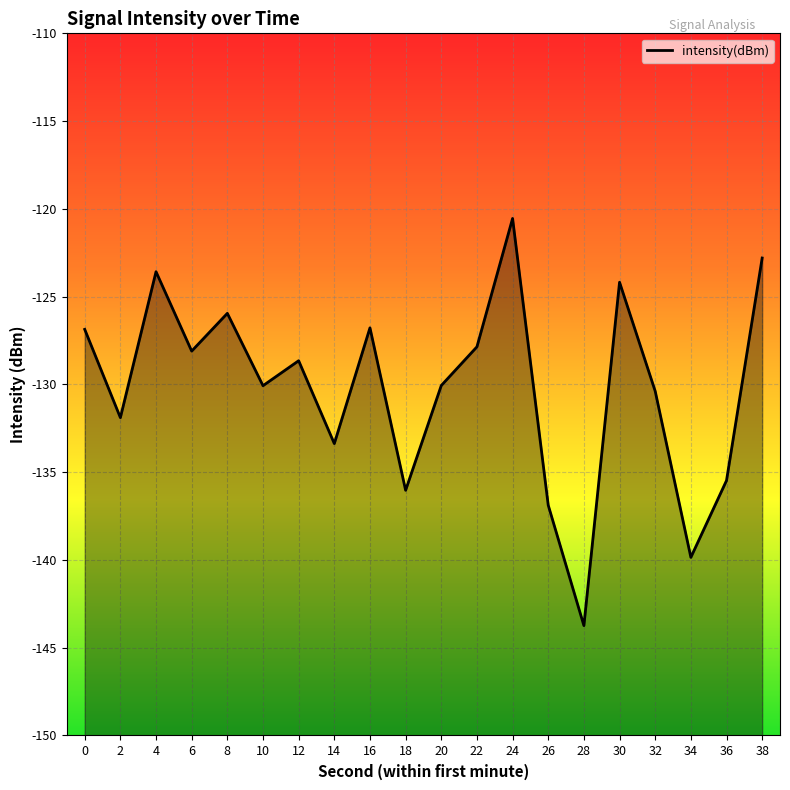

The chart shows a value of -56.1 at 32. True or false?

False